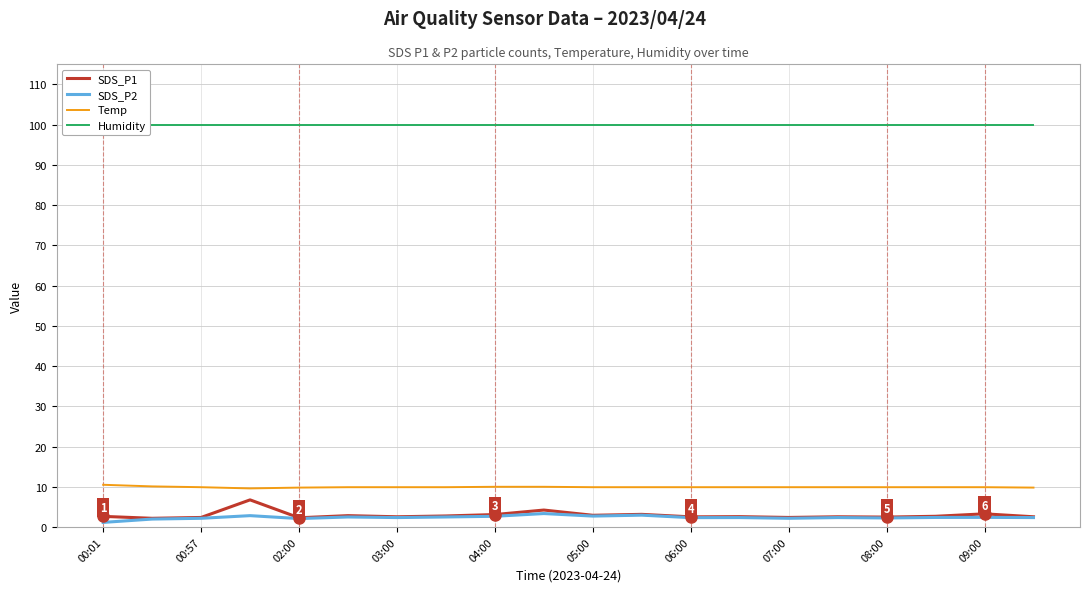

True or false: SDS_P1 and Temp intersect in this chart.

False